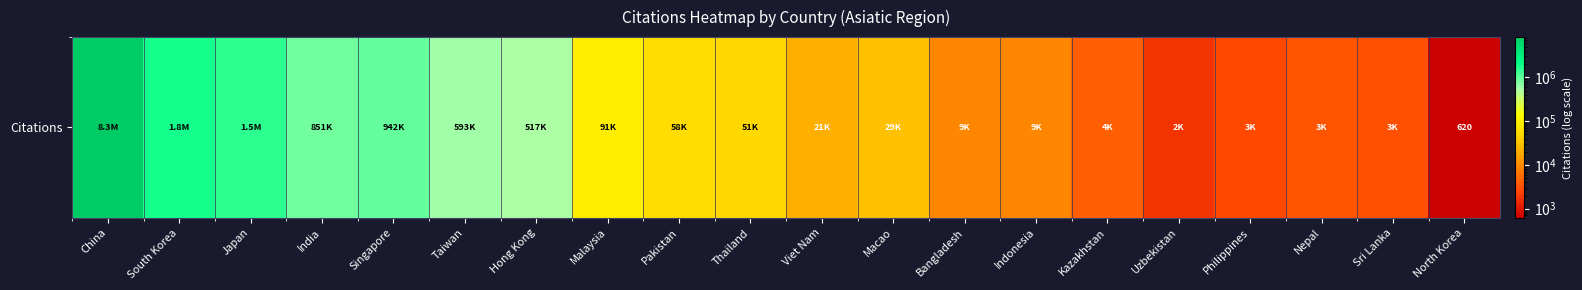

What is the maximum value shown in the chart?

8295385